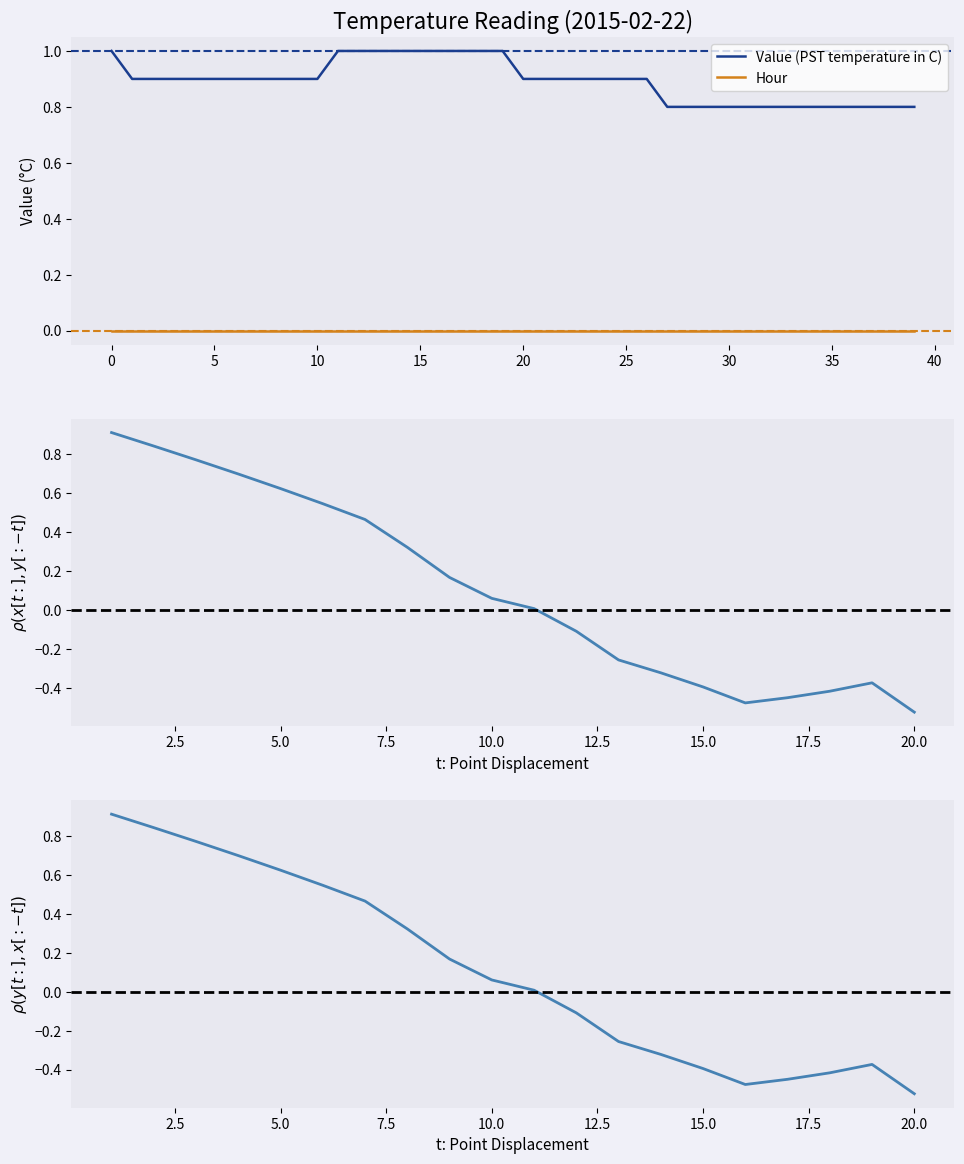

Reading left to right, what are all the values shown in this chart?

0=1.0	1=0.9	2=0.9	3=0.9	4=0.9	5=0.9	6=0.9	7=0.9	8=0.9	9=0.9	10=0.9	11=1.0	12=1.0	13=1.0	14=1.0	15=1.0	16=1.0	17=1.0	18=1.0	19=1.0	20=0.9	21=0.9	22=0.9	23=0.9	24=0.9	25=0.9	26=0.9	27=0.8	28=0.8	29=0.8	30=0.8	31=0.8	32=0.8	33=0.8	34=0.8	35=0.8	36=0.8	37=0.8	38=0.8	39=0.8